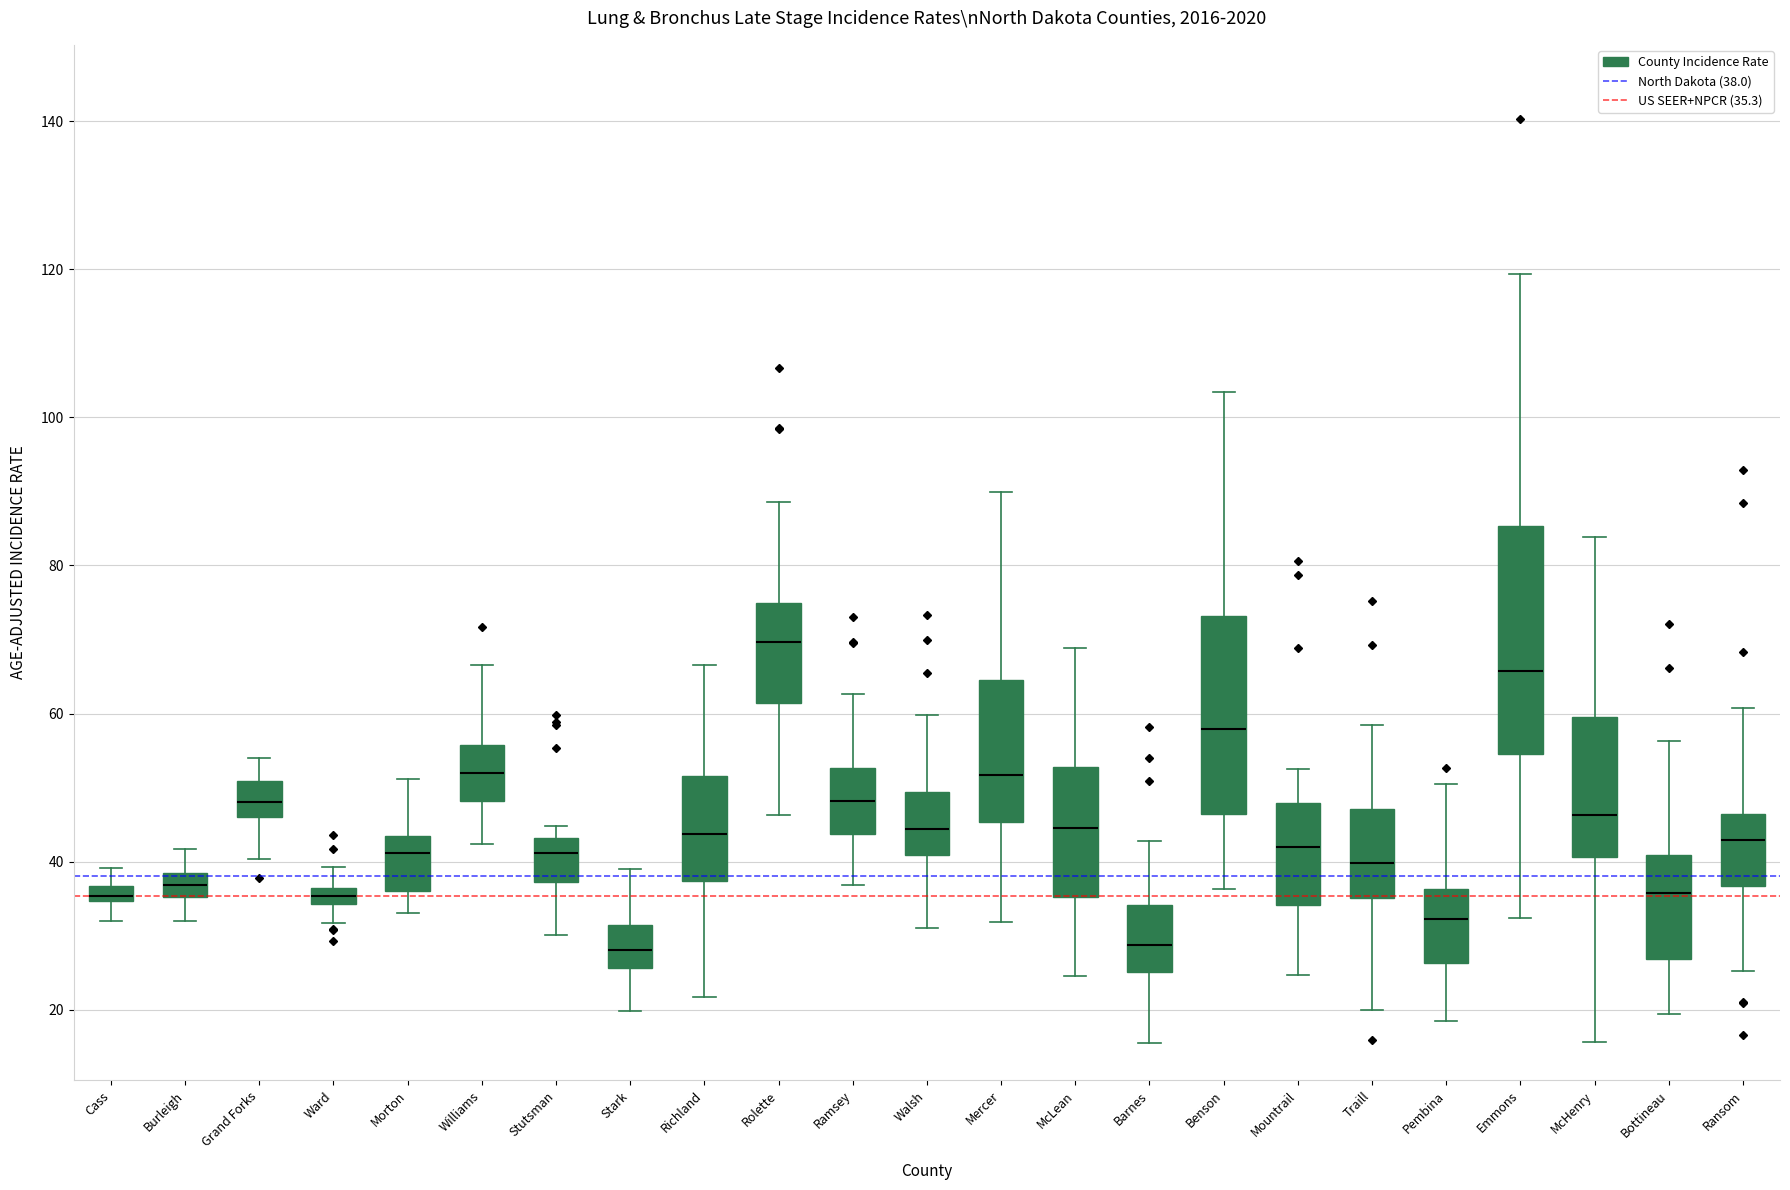

Comparing the boxes themselves (not the whiskers), which one is the tallest?

Emmons